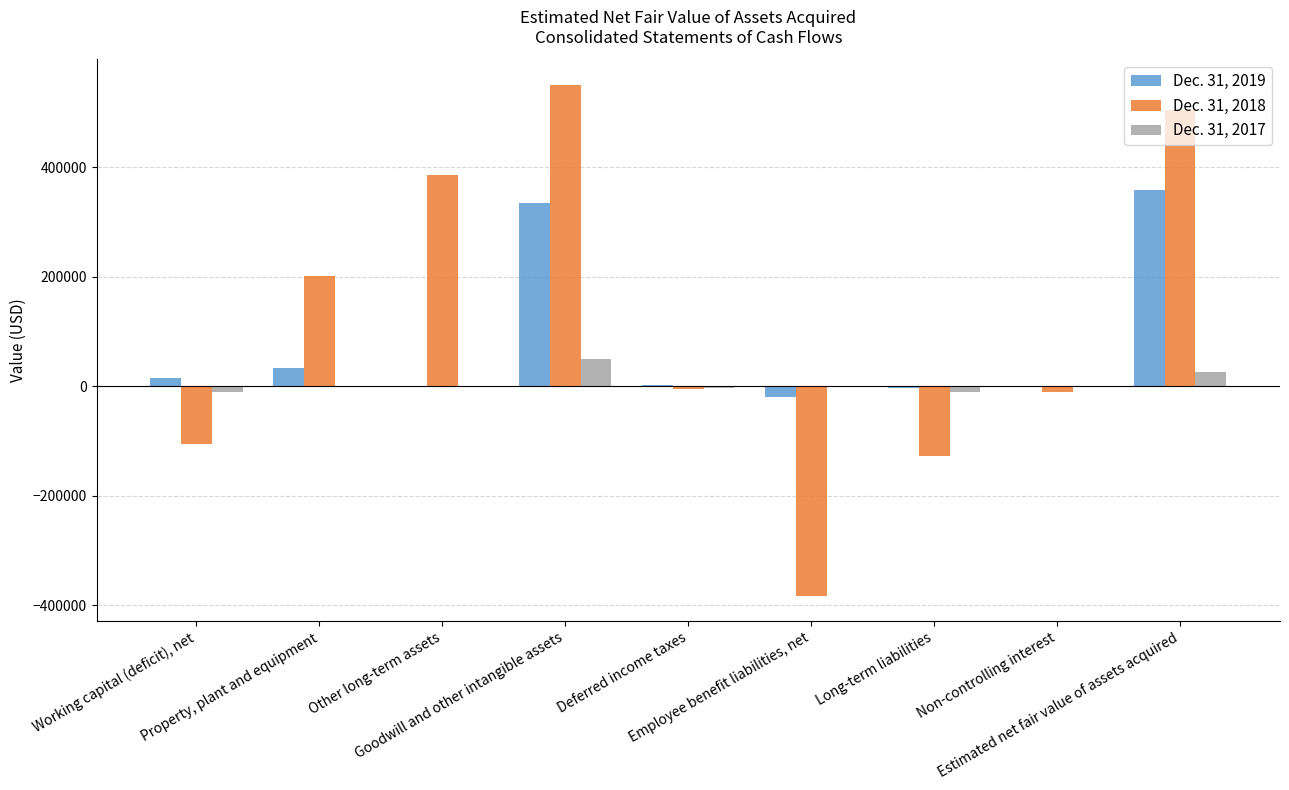

What is the maximum value shown in the chart?

550115